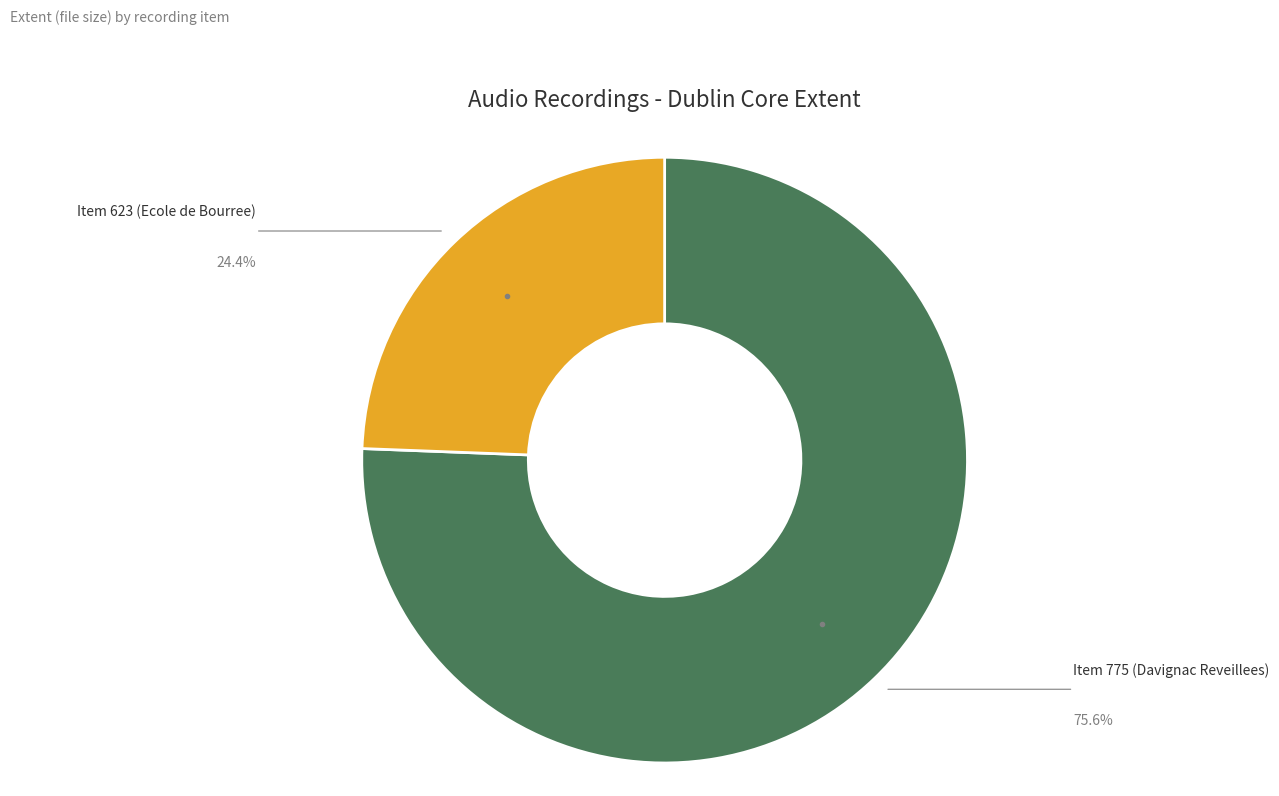

What is the ratio of the value at Item 623 (Ecole de Bourree) to the value at Item 775 (Davignac Reveillees)?

0.3